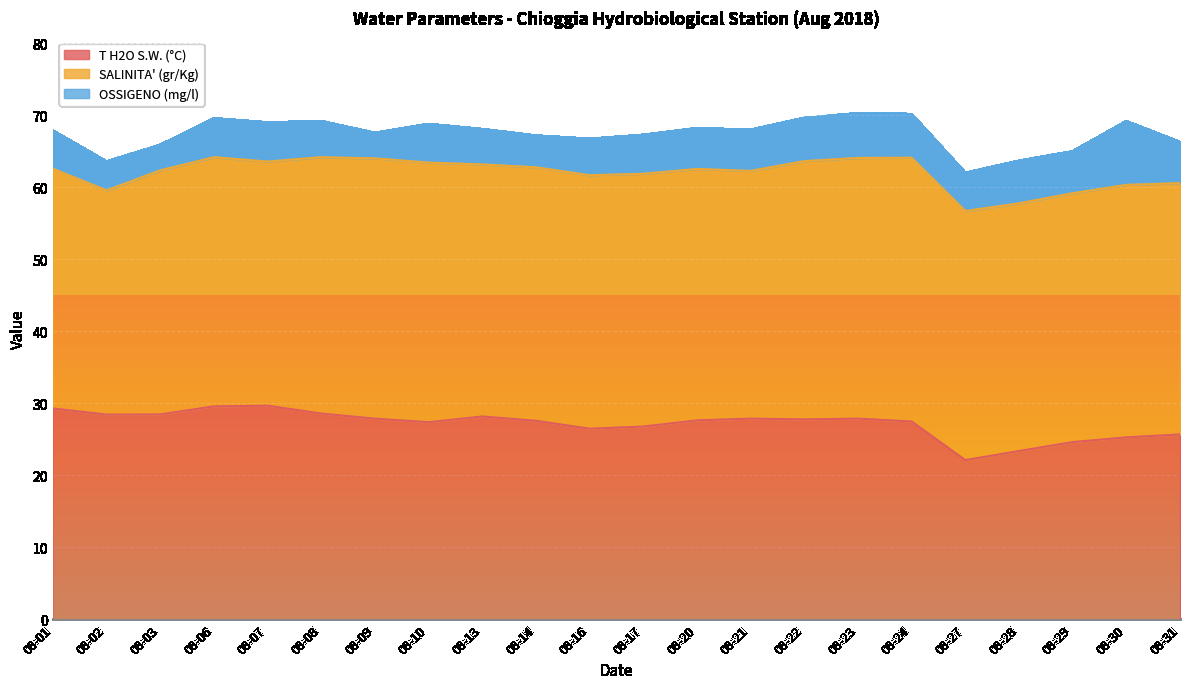

Does the chart display data point markers on the line(s)?

No